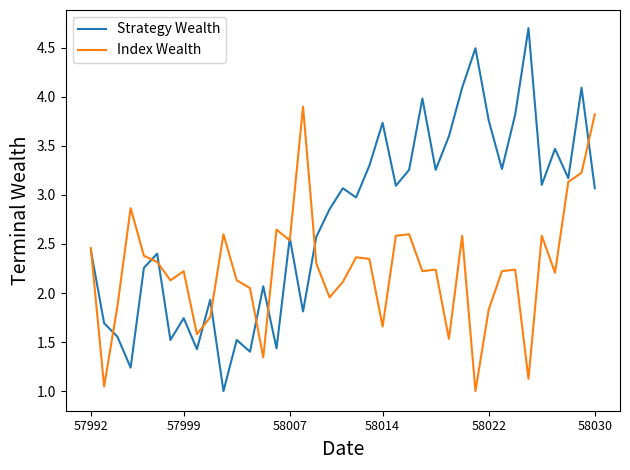

What is the maximum value shown in the chart?

4.7